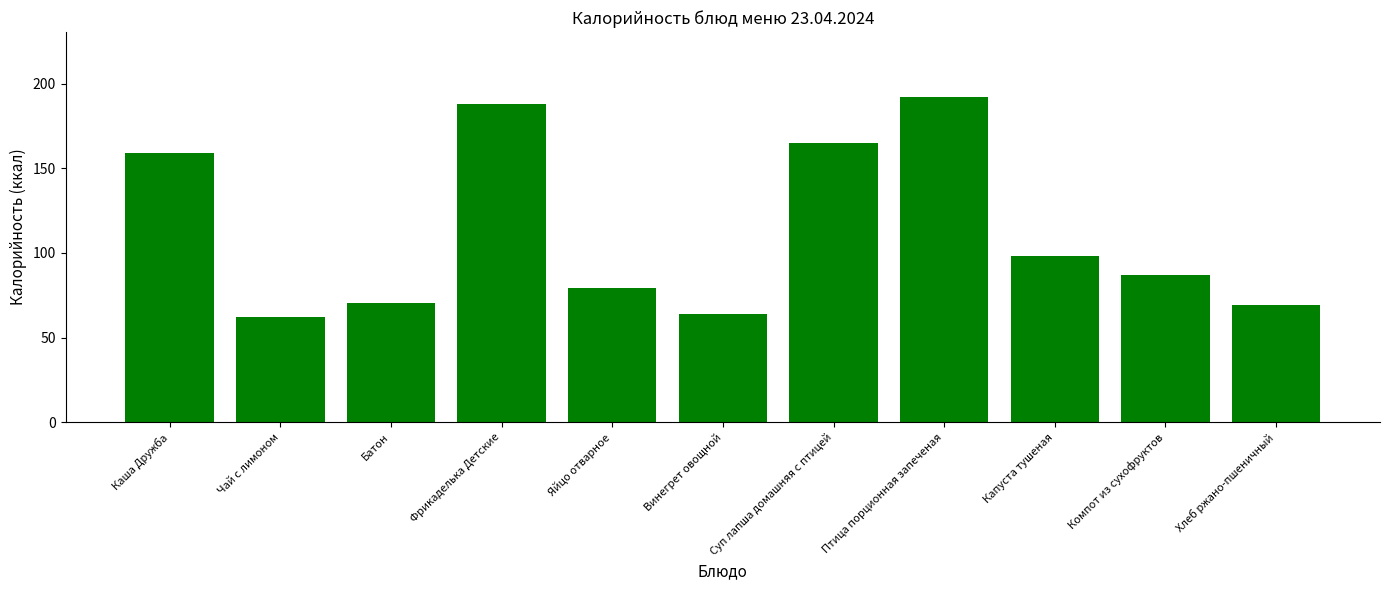

What is the average value?

112.1